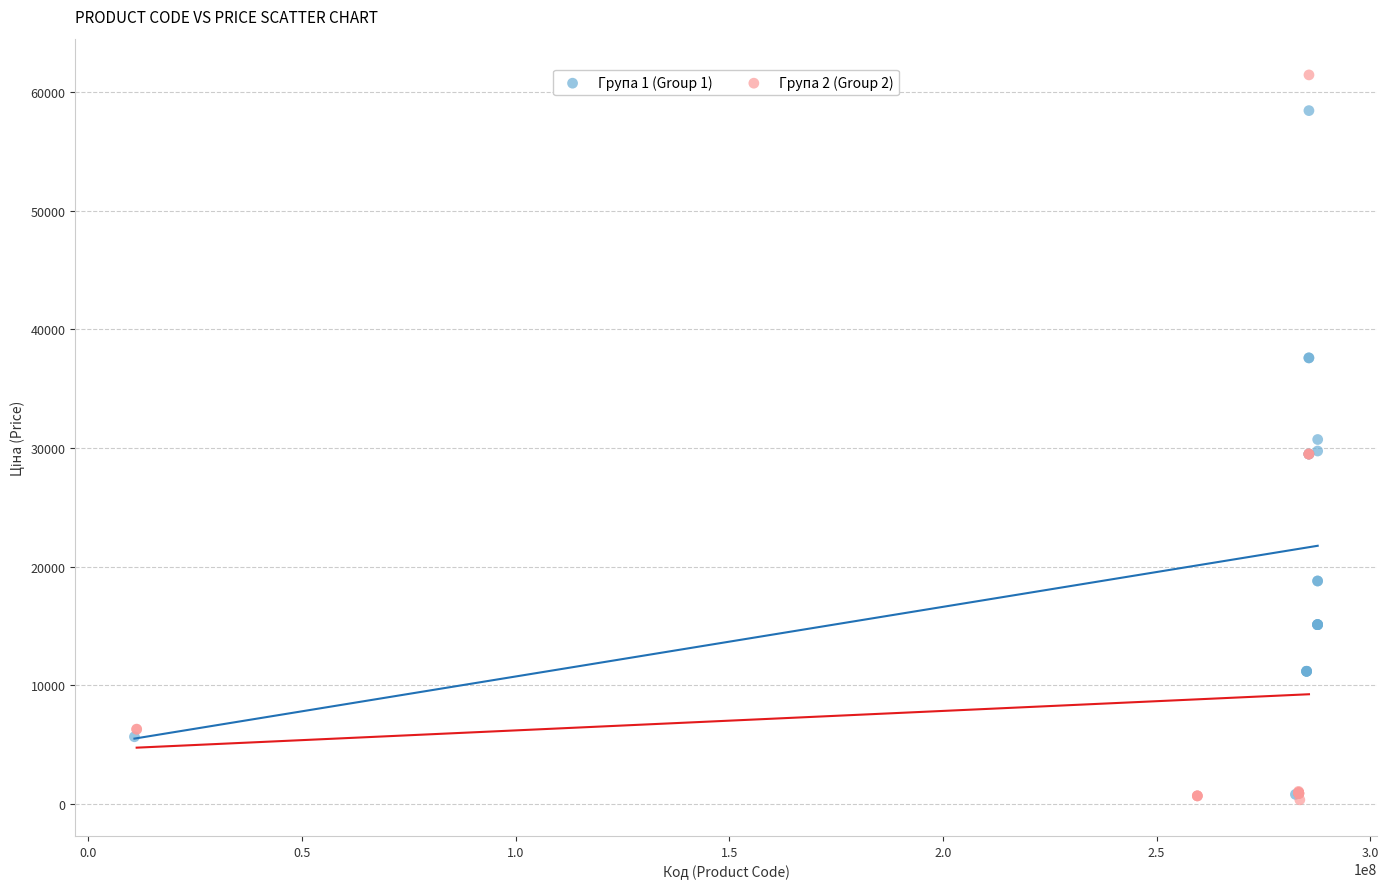

Which series has the widest spread of Y values?

Група 2 (Group 2)